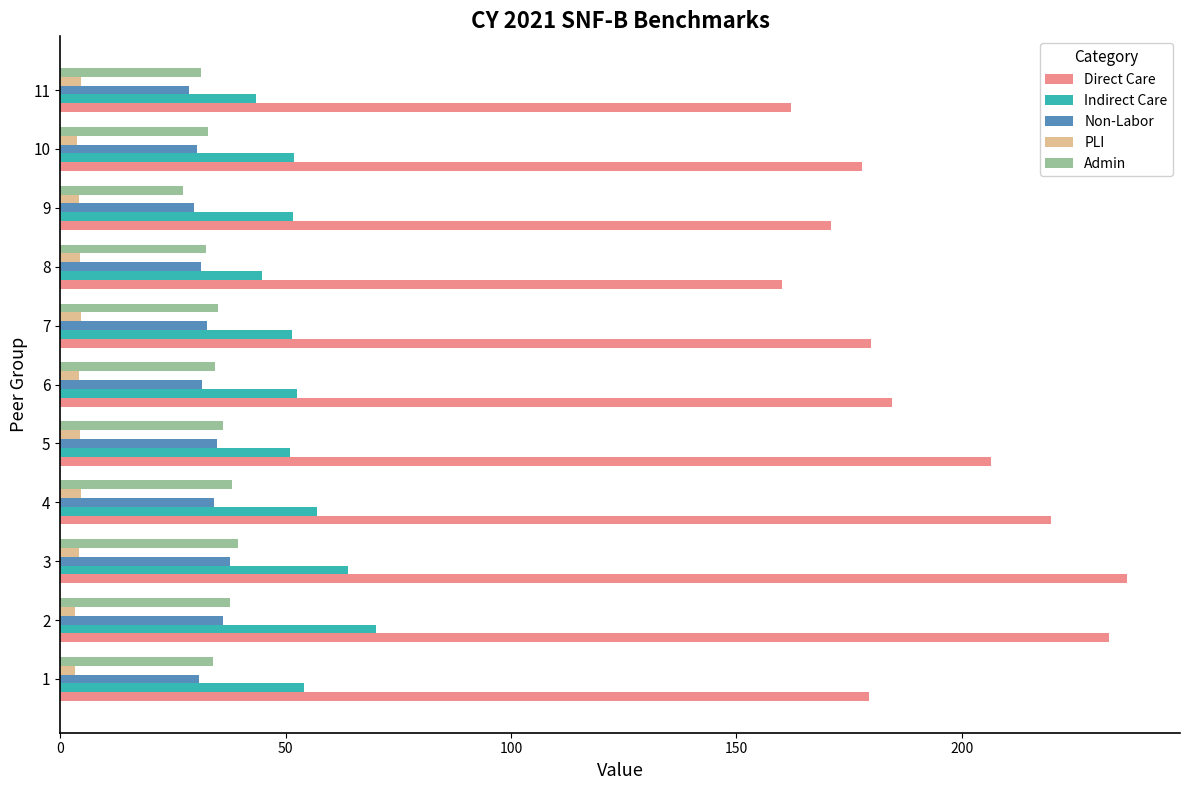

Which series has the widest spread of values?

Direct Care